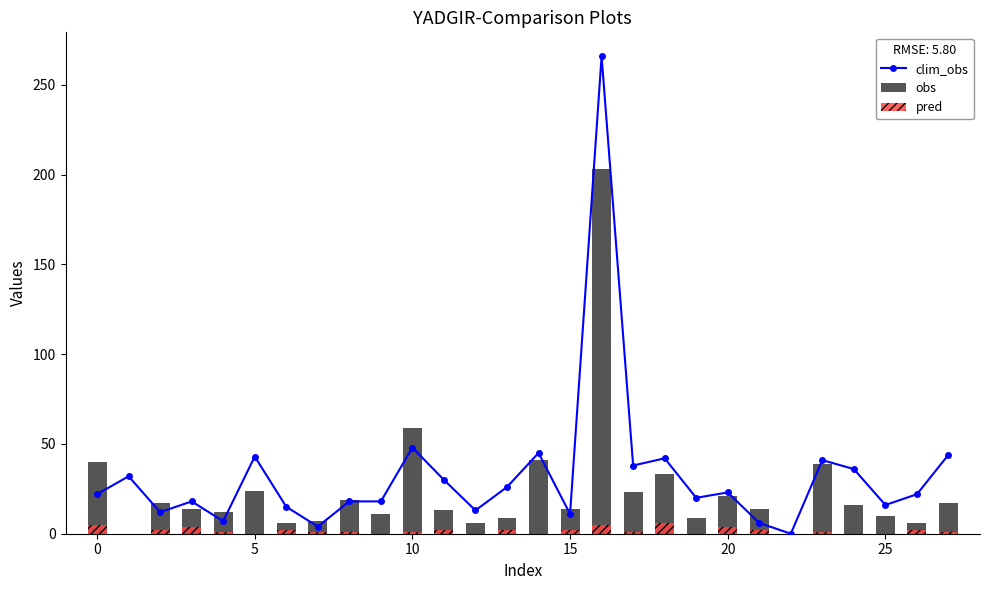

What is the difference between the clim_obs values at 19 and 14?

25